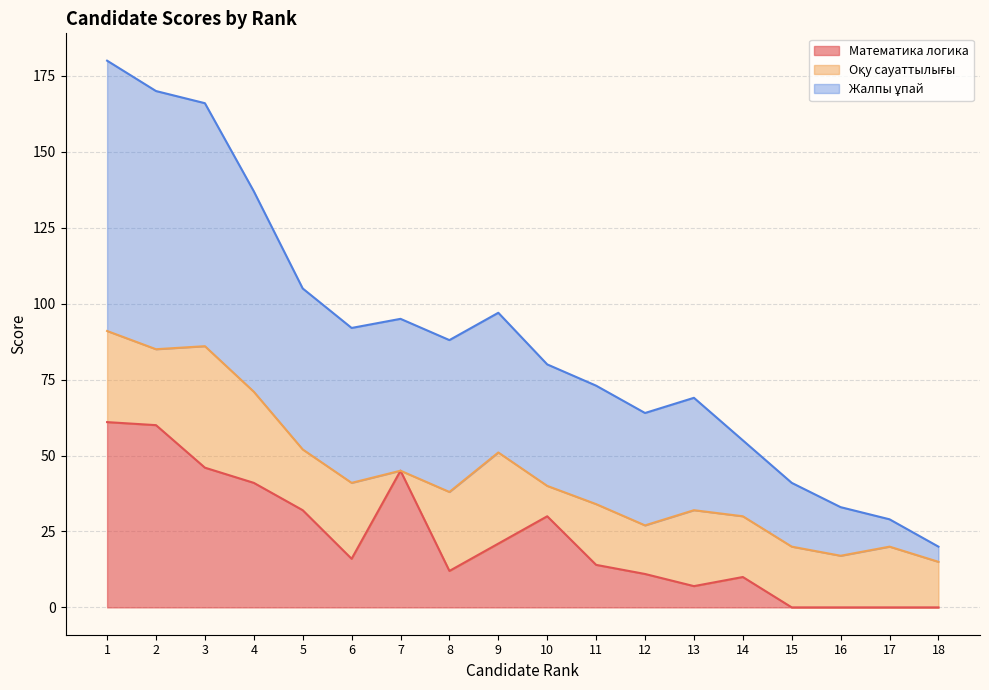

The Математика логика series shows -21 at 15. True or false?

False